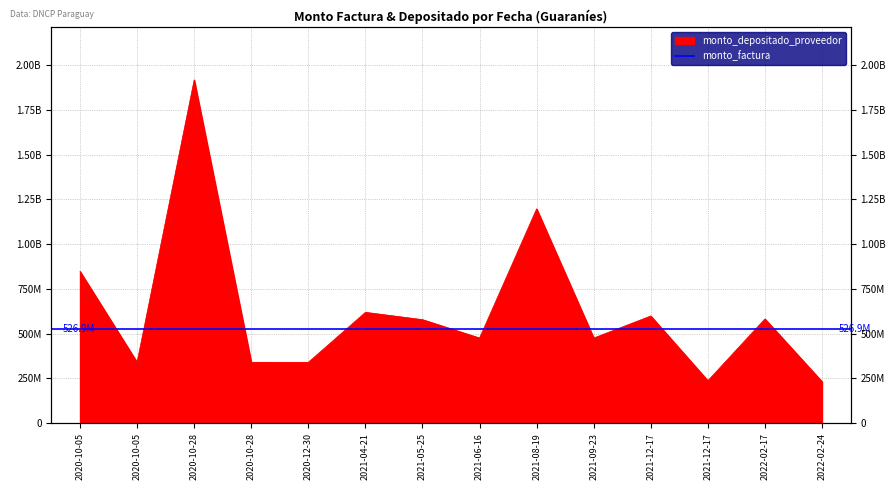

How many interior local peaks (higher than both neighbors) does the data have?

5